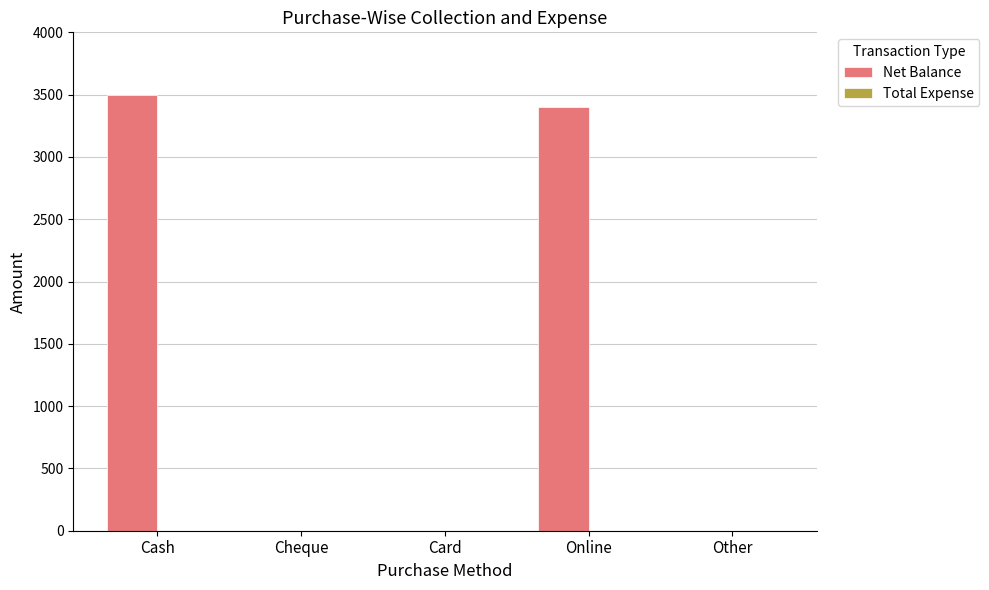

Are the bars horizontal?

No